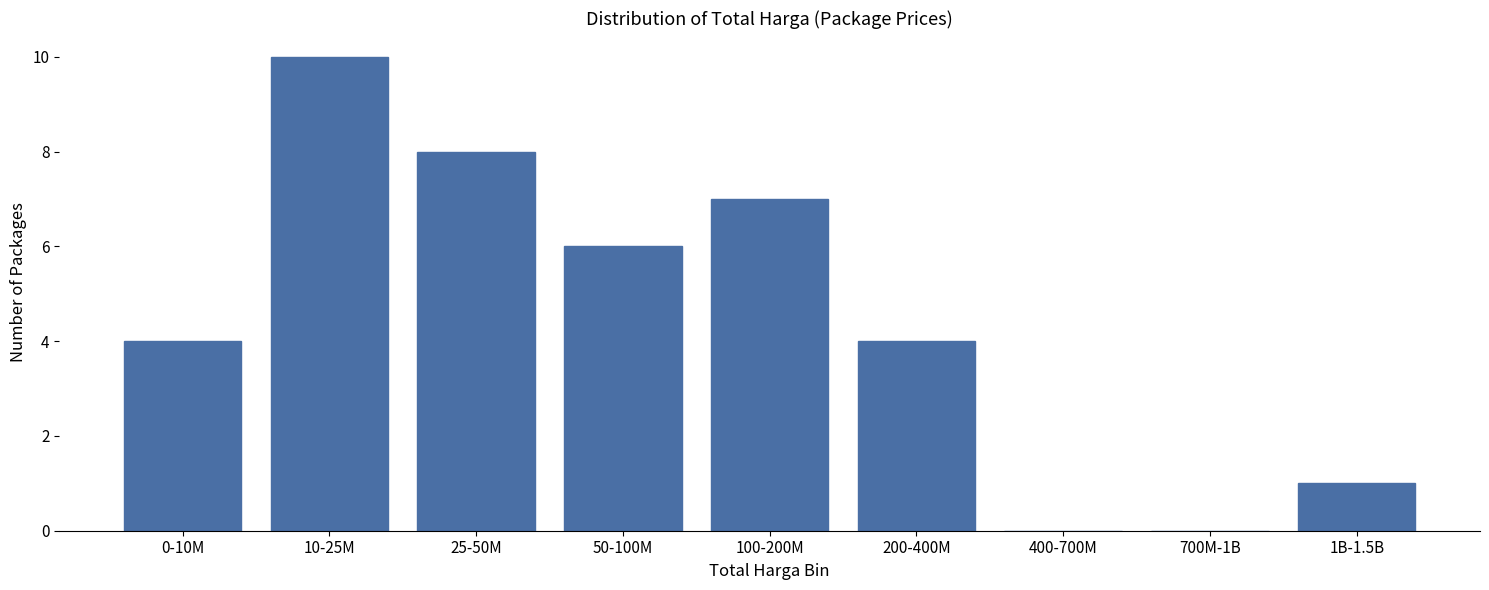

Reading left to right, transcribe all the data shown in this chart.

0-10M=4	10-25M=10	25-50M=8	50-100M=6	100-200M=7	200-400M=4	400-700M=0	700M-1B=0	1B-1.5B=1